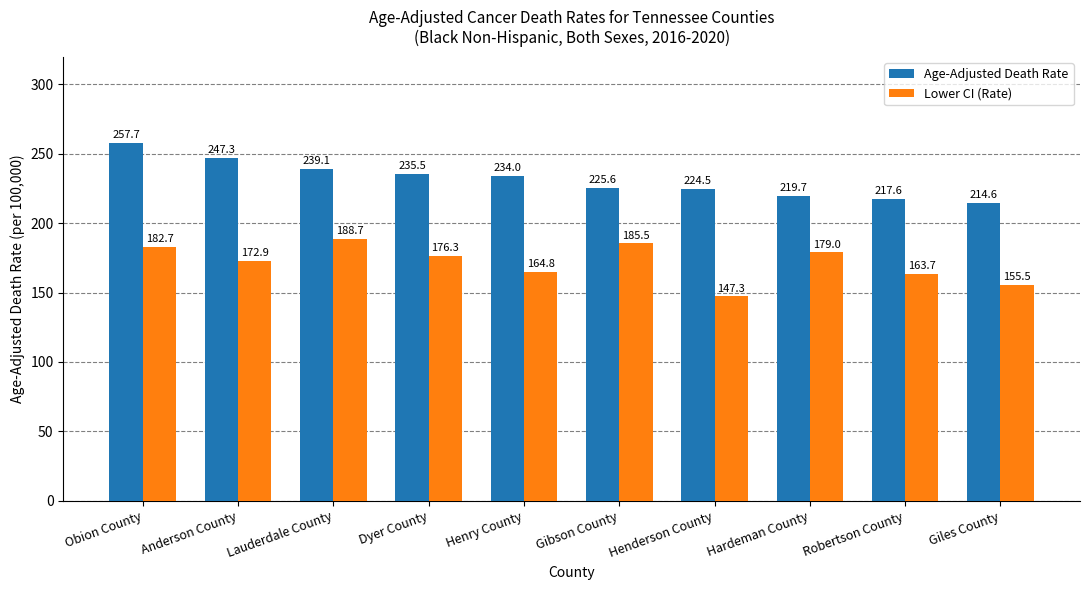

At which category is the sum across all series the highest?

Obion County